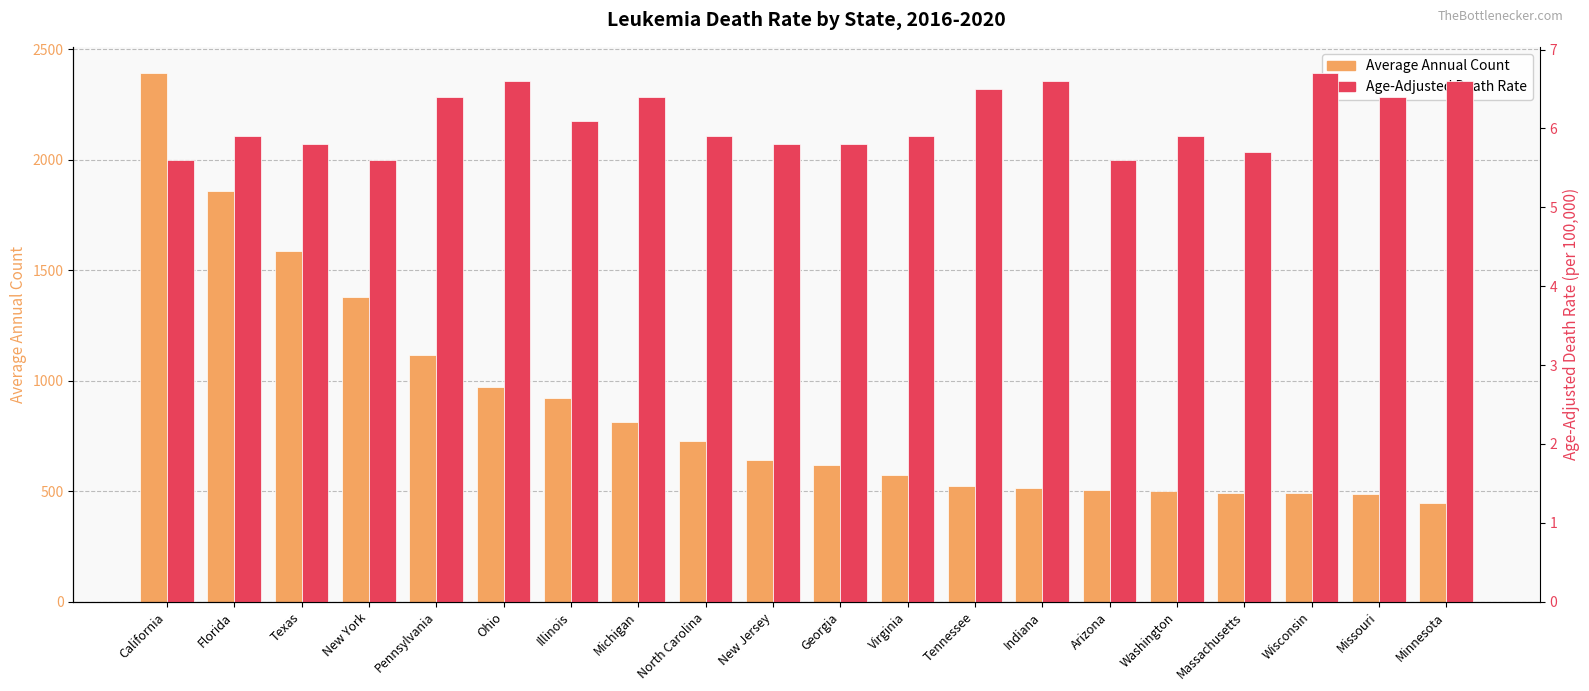

Rank the categories by Age-Adjusted Death Rate value from lowest to highest.

California, New York, Arizona, Massachusetts, Texas, New Jersey, Georgia, Florida, North Carolina, Virginia, Washington, Illinois, Pennsylvania, Michigan, Missouri, Tennessee, Ohio, Indiana, Minnesota, Wisconsin